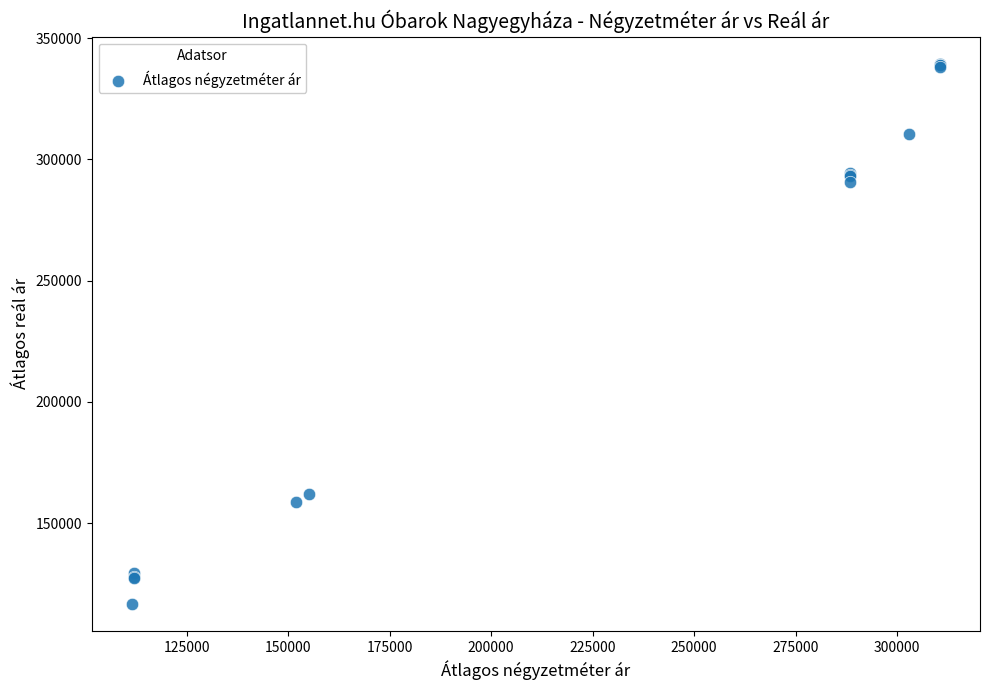

What Y value in the scatter plot is closest to 228080?

290580